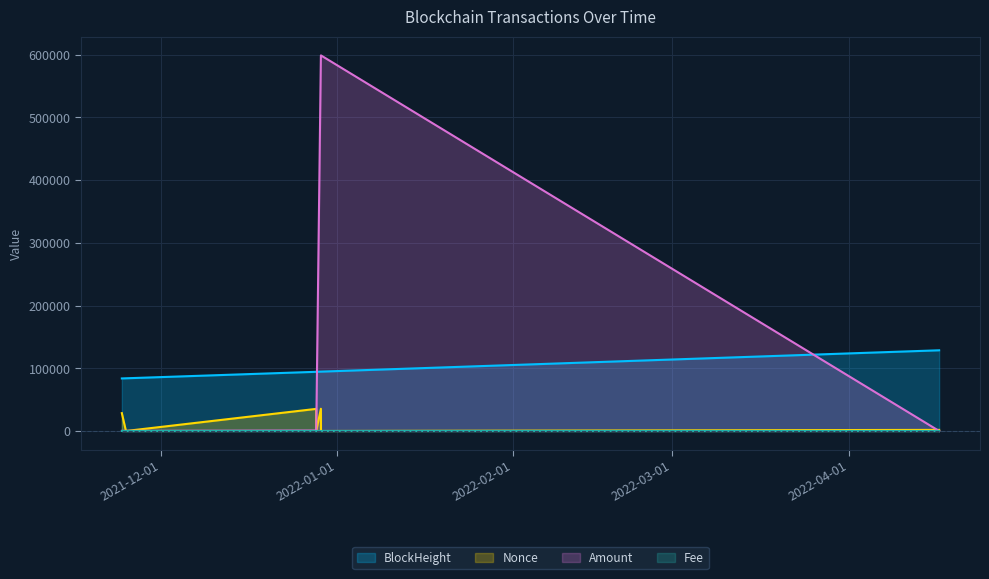

Which series has the largest total across all categories?

Amount